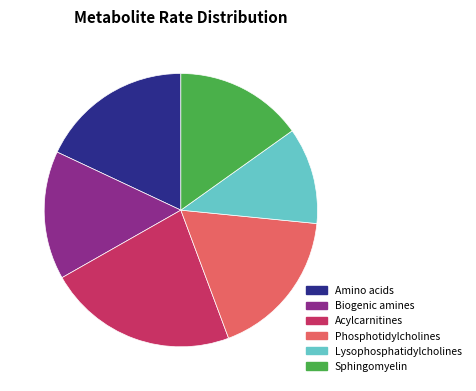

Do Phosphotidylcholines and Lysophosphatidylcholines together represent more than half of the pie?

No